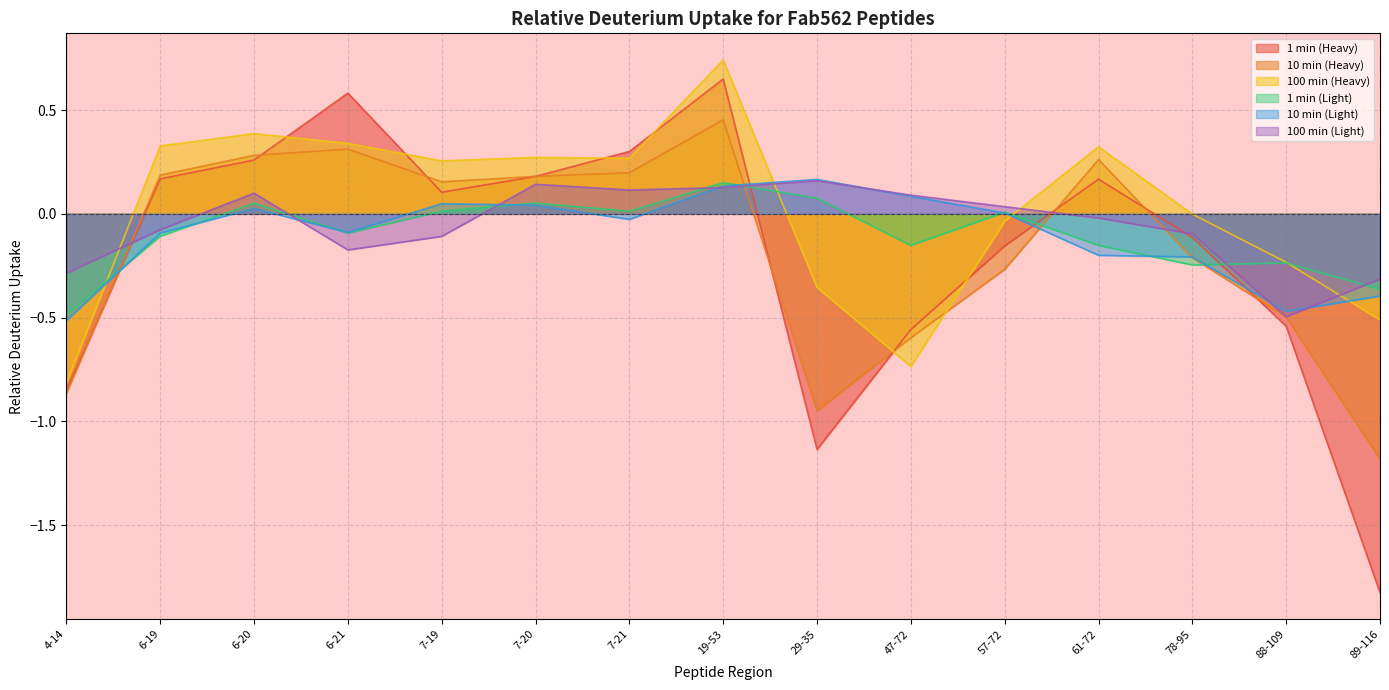

How many times do 100 min (Light) and 10 min (Light) cross each other?

6